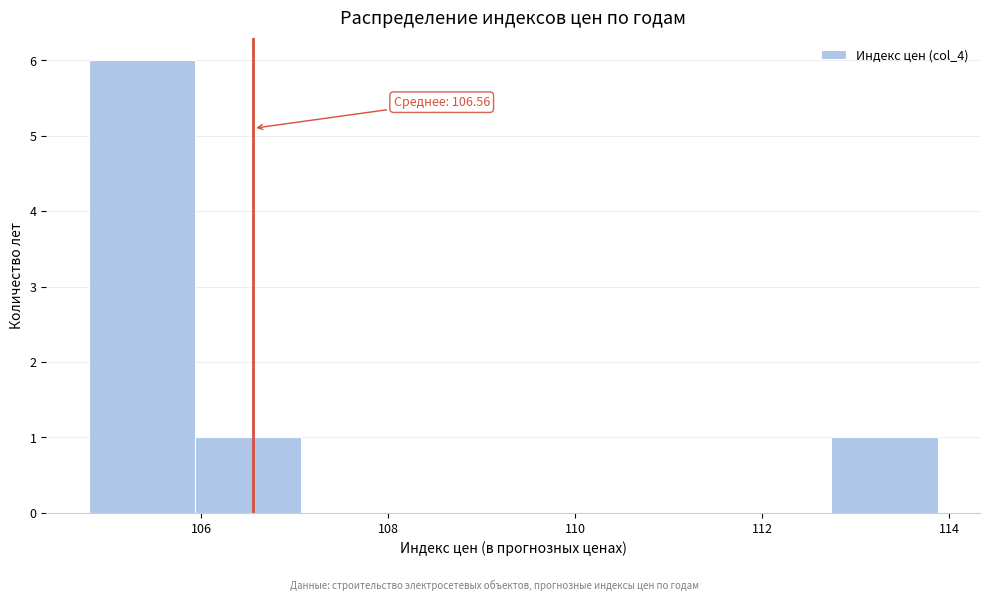

Over which range of the x-axis is the bar tallest?

104.8 to 106.0